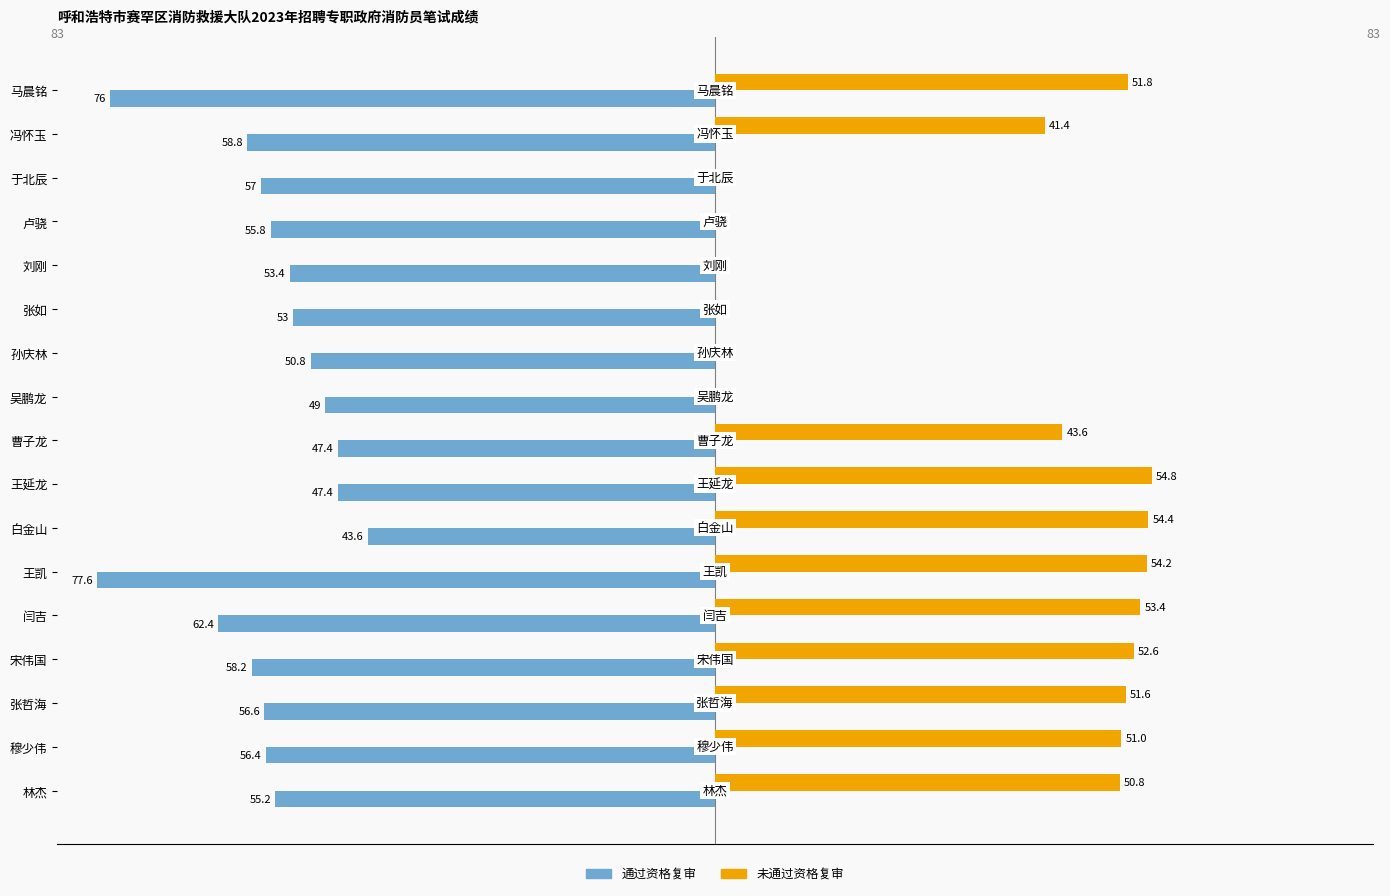

What is the smallest value displayed?

-77.6